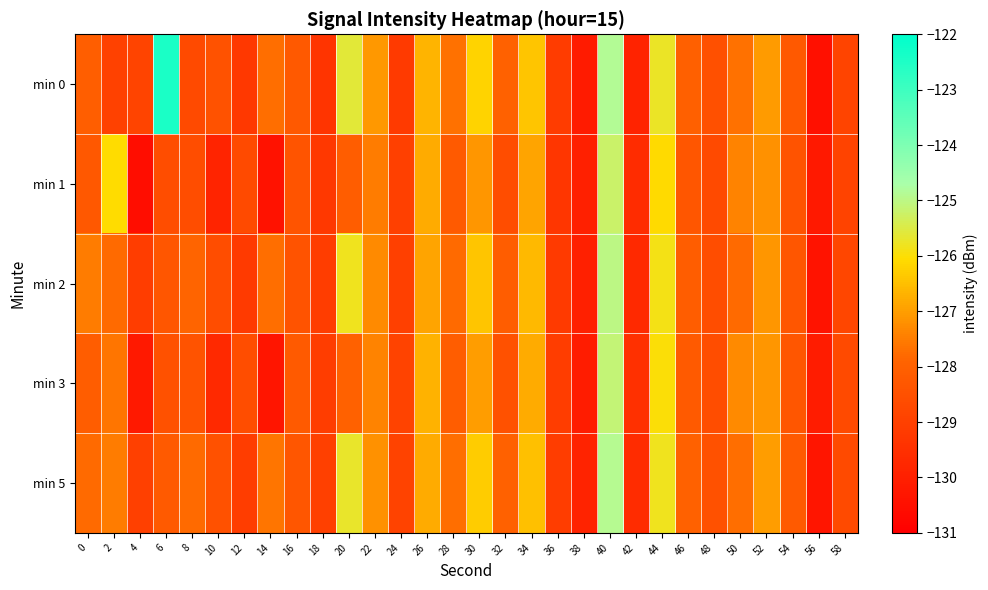

Reading left to right, list all the values displayed in this chart.

min 0: 0=-128.1	2=-129.0	4=-128.9	6=-122.4	8=-128.7	10=-128.5	12=-129.2	14=-127.7	16=-128.2	18=-129.4	20=-125.6	22=-127.1	24=-129.2	26=-126.6	28=-127.7	30=-126.2	32=-128.0	34=-126.4	36=-129.1	38=-130.2	40=-124.9	42=-129.9	44=-125.8	46=-128.0	48=-128.5	50=-127.7	52=-127.0	54=-128.3	56=-130.5	58=-128.9
min 1: 0=-128.3	2=-126.1	4=-130.6	6=-128.6	8=-128.6	10=-129.9	12=-128.7	14=-130.4	16=-128.4	18=-129.3	20=-128.1	22=-127.5	24=-129.0	26=-126.8	28=-128.2	30=-127.1	32=-128.6	34=-126.9	36=-129.3	38=-130.0	40=-125.2	42=-129.6	44=-126.1	46=-128.3	48=-128.7	50=-127.4	52=-127.2	54=-128.4	56=-130.2	58=-128.9
min 2: 0=-127.5	2=-127.8	4=-129.1	6=-128.3	8=-127.9	10=-128.6	12=-129.2	14=-127.7	16=-128.4	18=-129.1	20=-125.8	22=-127.3	24=-129.0	26=-126.9	28=-127.8	30=-126.4	32=-128.1	34=-126.6	36=-129.2	38=-130.0	40=-125.0	42=-129.7	44=-125.9	46=-128.1	48=-128.6	50=-127.8	52=-127.1	54=-128.3	56=-130.4	58=-128.8
min 3: 0=-128.1	2=-127.6	4=-130.2	6=-128.5	8=-128.4	10=-129.7	12=-128.6	14=-130.3	16=-128.2	18=-129.1	20=-128.0	22=-127.4	24=-128.9	26=-126.7	28=-128.1	30=-127.0	32=-128.5	34=-126.8	36=-129.1	38=-130.1	40=-125.1	42=-129.5	44=-126.0	46=-128.2	48=-128.6	50=-127.3	52=-127.1	54=-128.3	56=-130.1	58=-128.7
min 5: 0=-127.8	2=-127.5	4=-129.0	6=-128.2	8=-127.8	10=-128.5	12=-129.1	14=-127.6	16=-128.3	18=-129.0	20=-125.7	22=-127.2	24=-128.9	26=-126.8	28=-127.7	30=-126.3	32=-128.0	34=-126.5	36=-129.1	38=-129.9	40=-124.9	42=-129.6	44=-125.8	46=-128.0	48=-128.5	50=-127.7	52=-127.0	54=-128.2	56=-130.3	58=-128.7